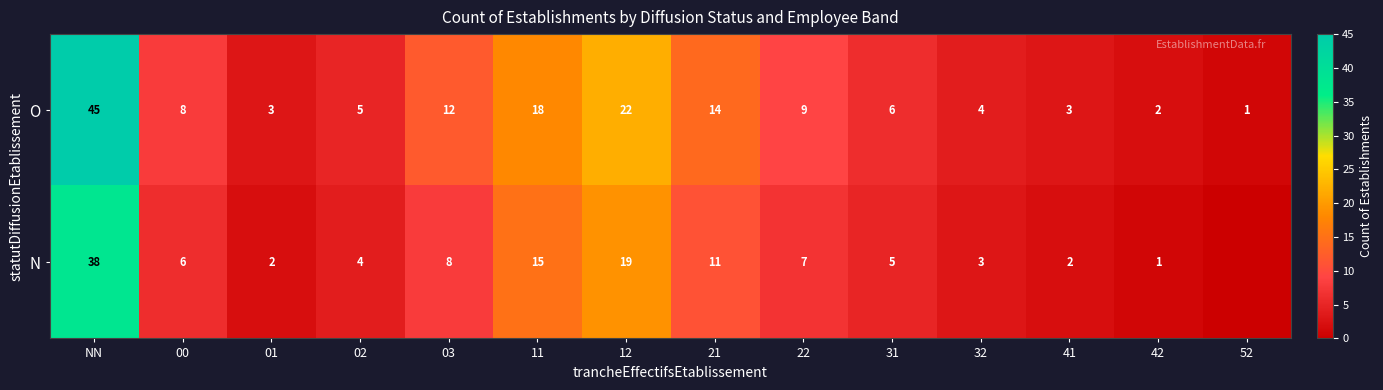

What is the average value of the O series?

11